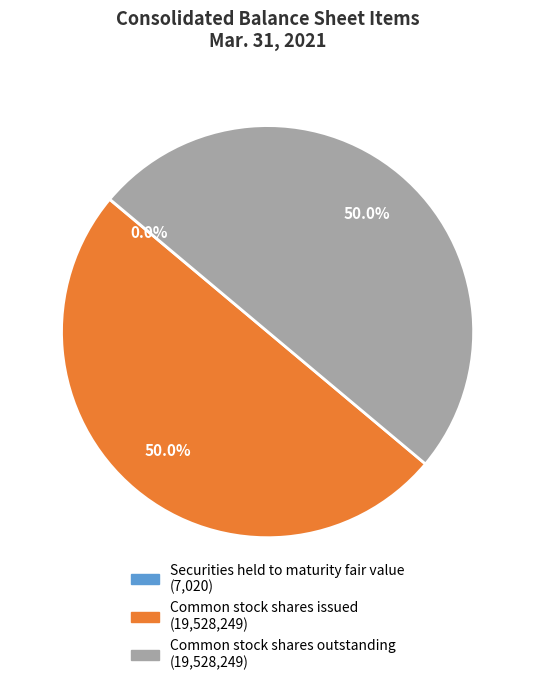

Approximately how many times larger is the value at Common stock shares issued compared to Common stock shares outstanding?

1.0